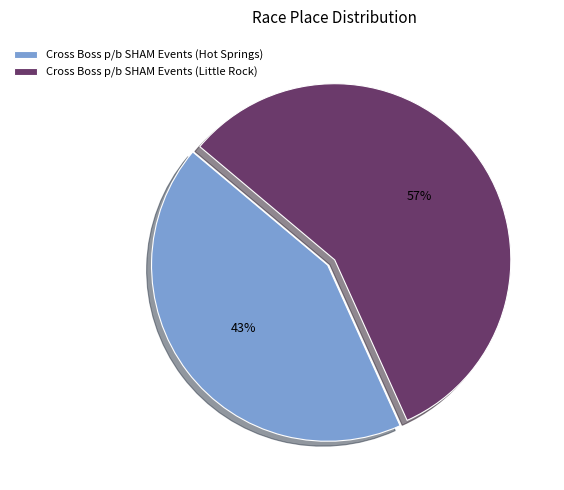

Which has a higher value, Cross Boss p/b SHAM Events (Little Rock) or Cross Boss p/b SHAM Events (Hot Springs)?

Cross Boss p/b SHAM Events (Little Rock)